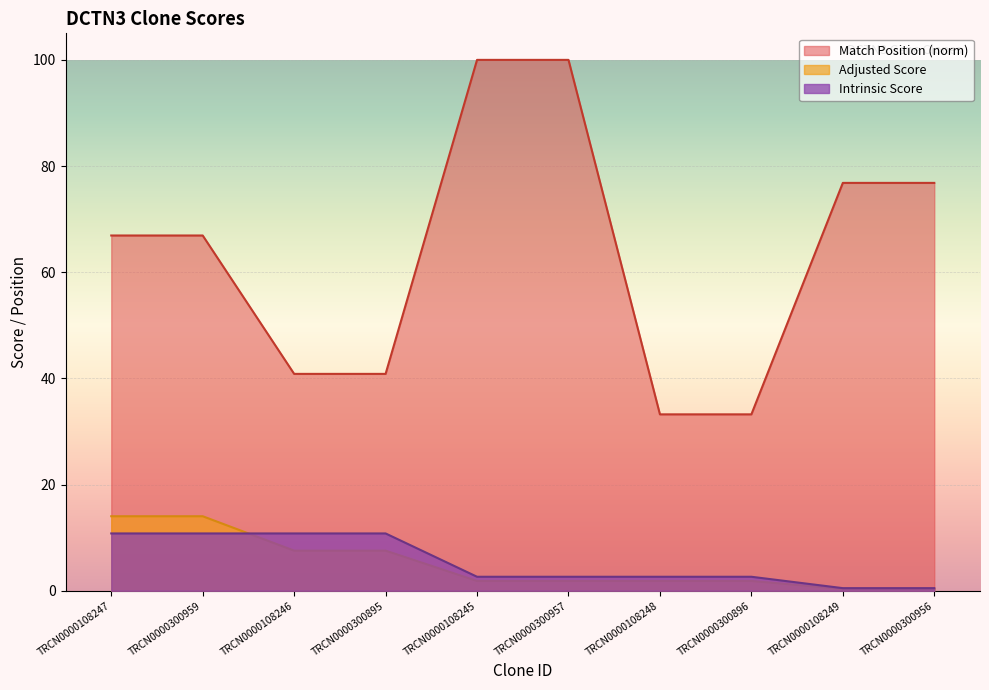

How many lines are shown in the chart?

3